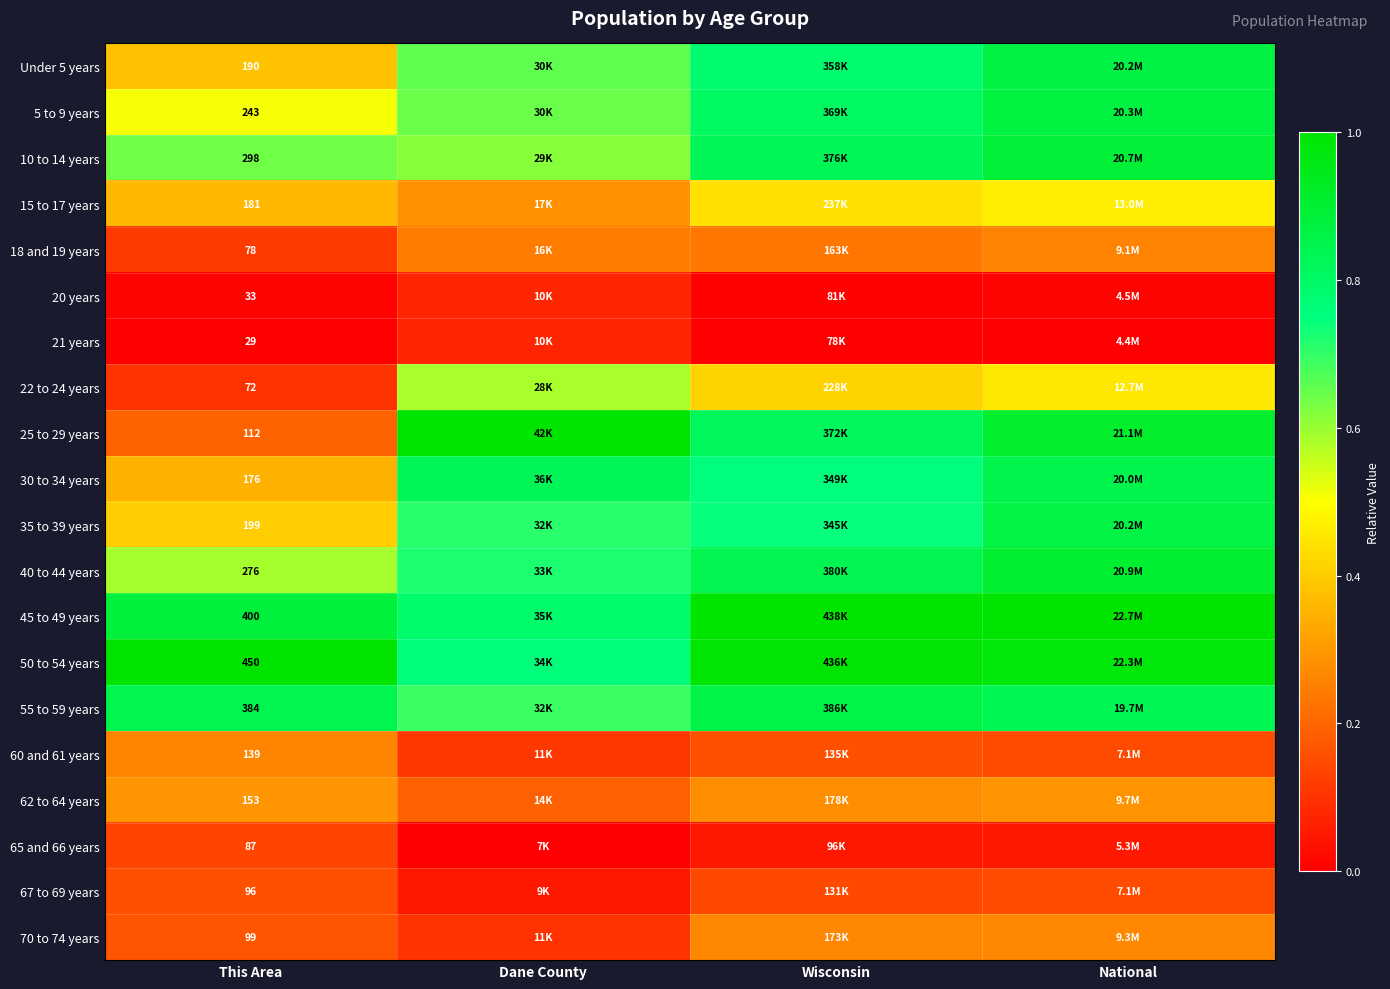

At which category is the sum across all series the highest?

National